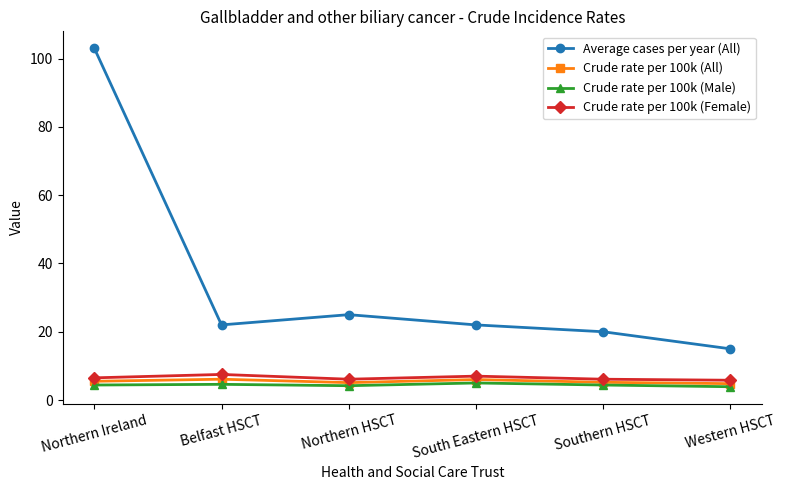

What are all the series names shown in the legend?

Average cases per year (All), Crude rate per 100k (All), Crude rate per 100k (Male), Crude rate per 100k (Female)